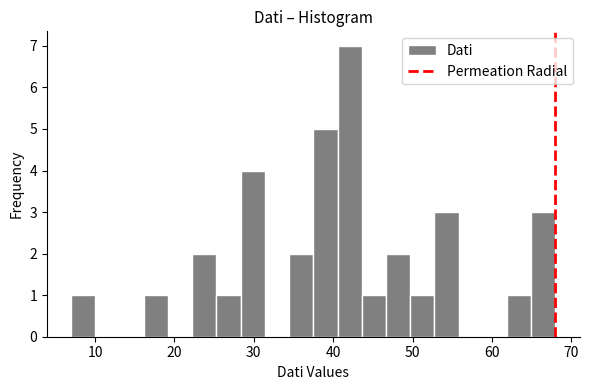

Around what value on the x-axis is the tallest bar? Give the approximate position of its centre, as read against the axis.

42